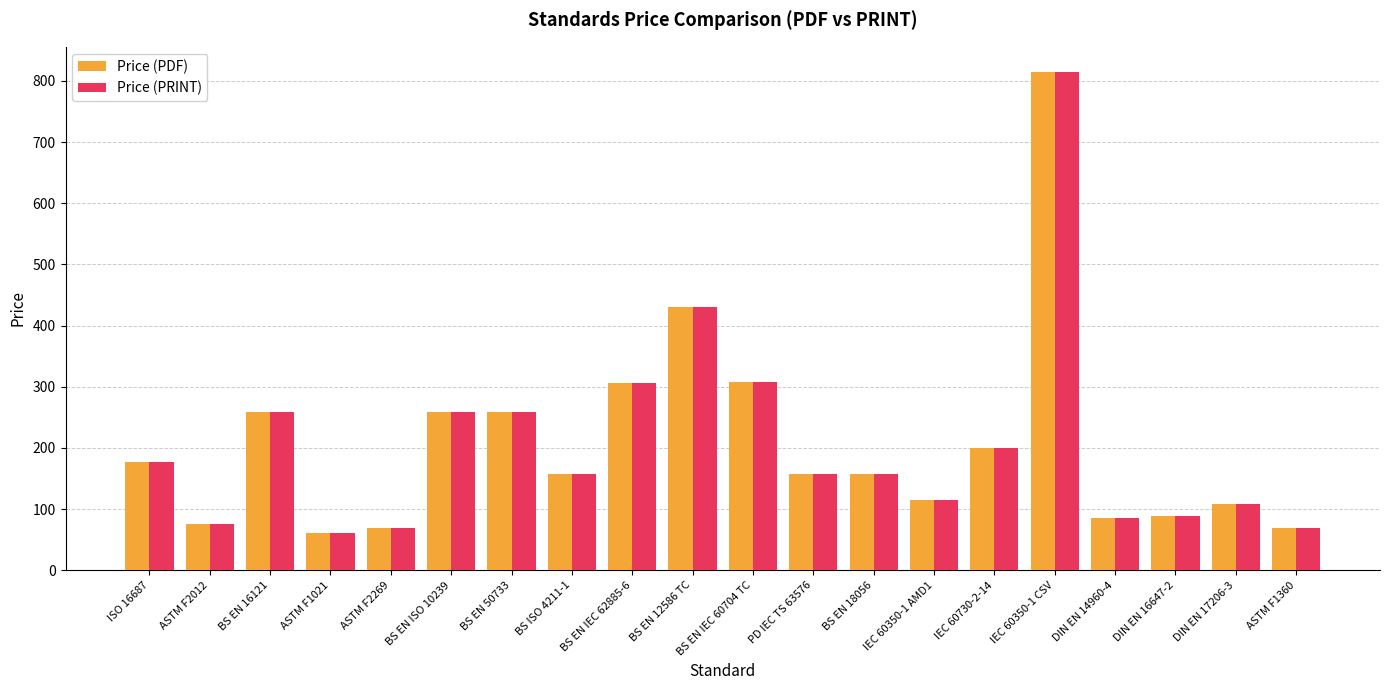

Read the Price (PDF) value at BS EN 18056.

158.0